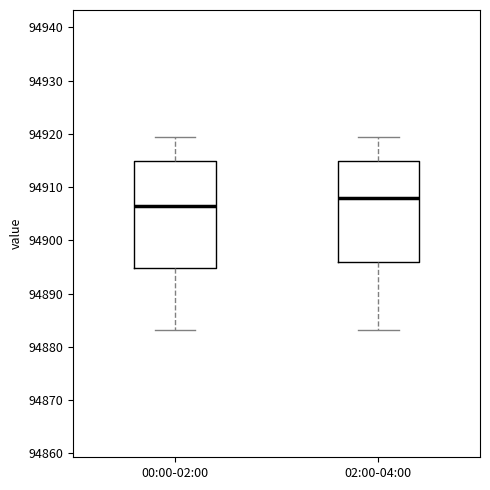

Comparing the boxes themselves (not the whiskers), which one is the tallest?

00:00-02:00